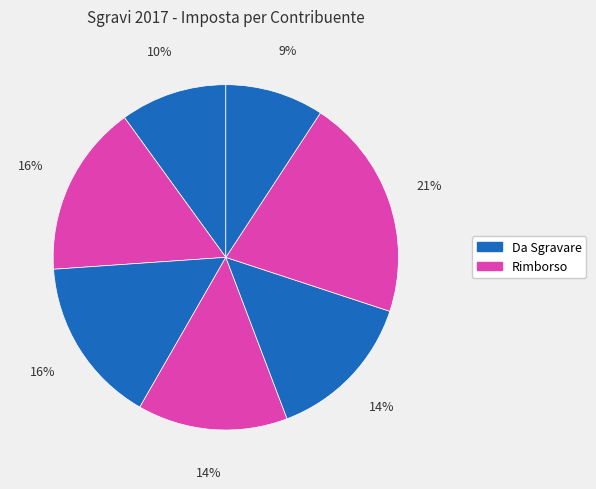

Is there any slice that represents more than half of the pie?

No